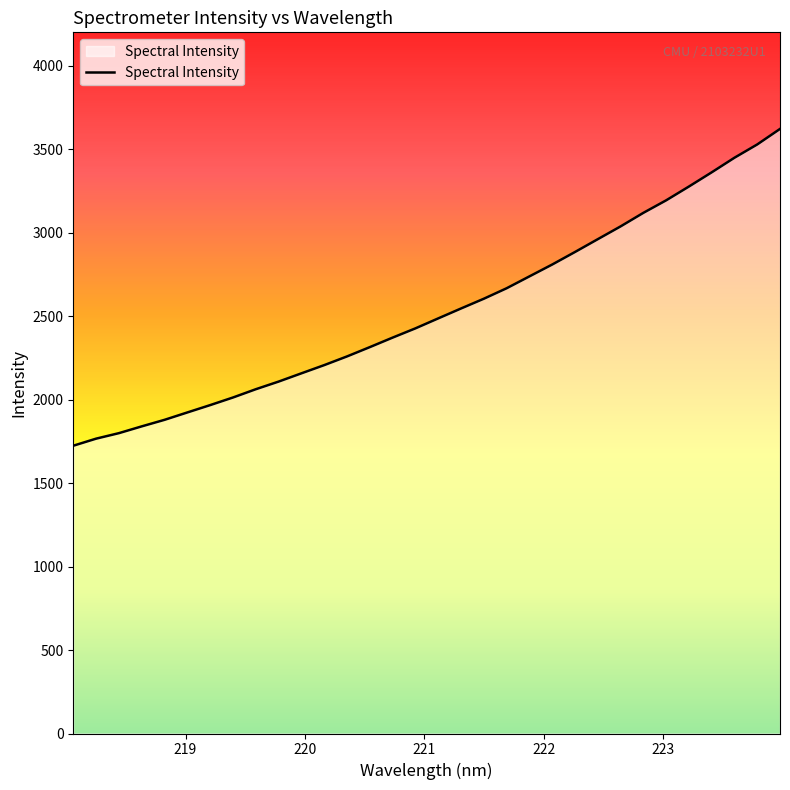

What is the sum of all values?

81099.6